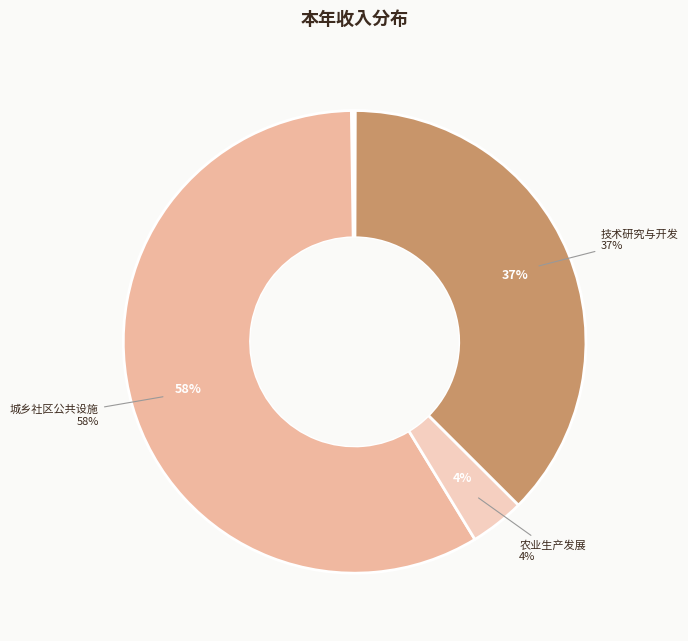

Is there any slice that represents more than half of the pie?

Yes